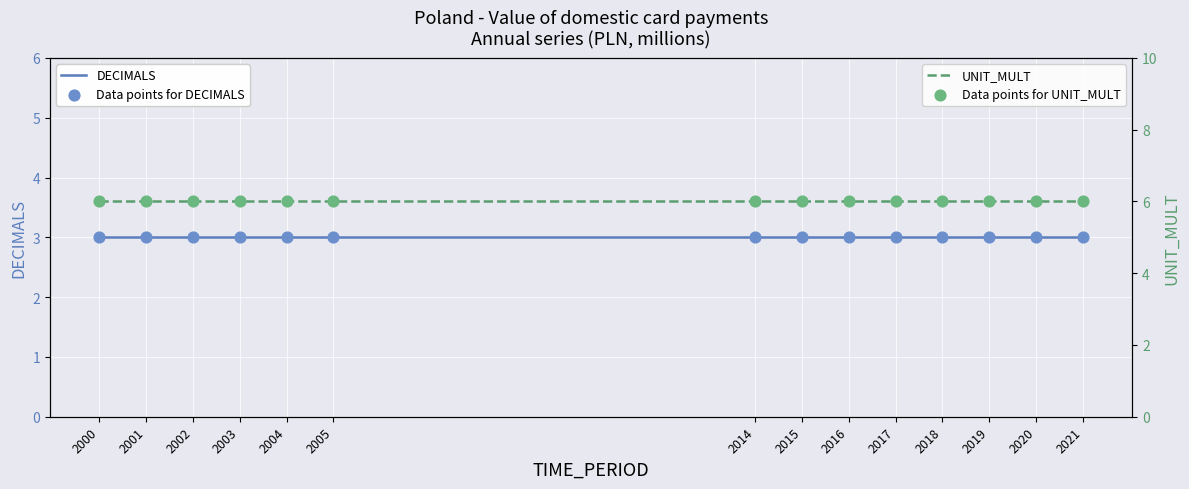

What are all the series names shown in the legend?

DECIMALS, Data points for DECIMALS, UNIT_MULT, Data points for UNIT_MULT